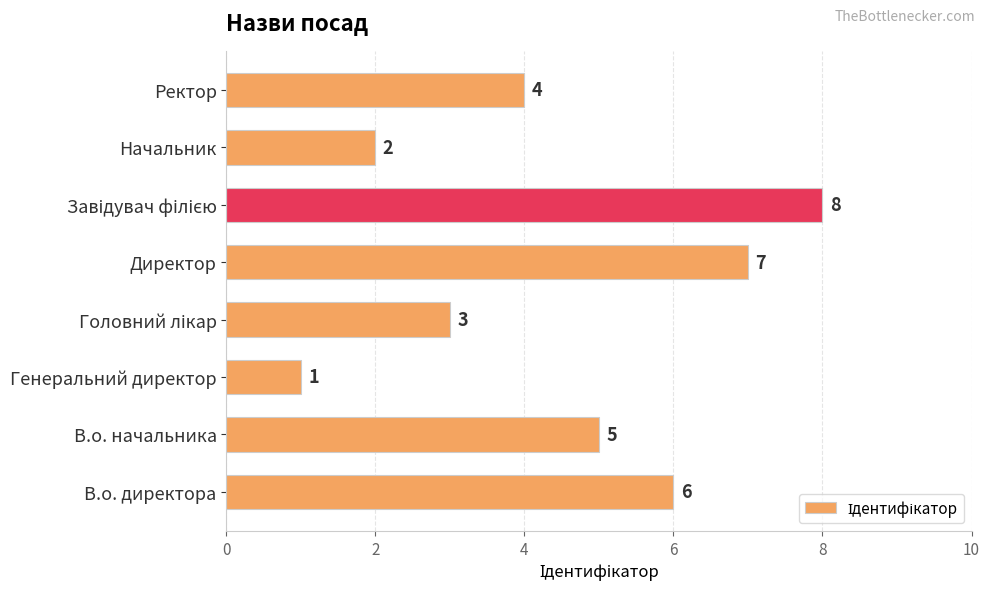

What is the change in value from Директор to Ректор?

-3